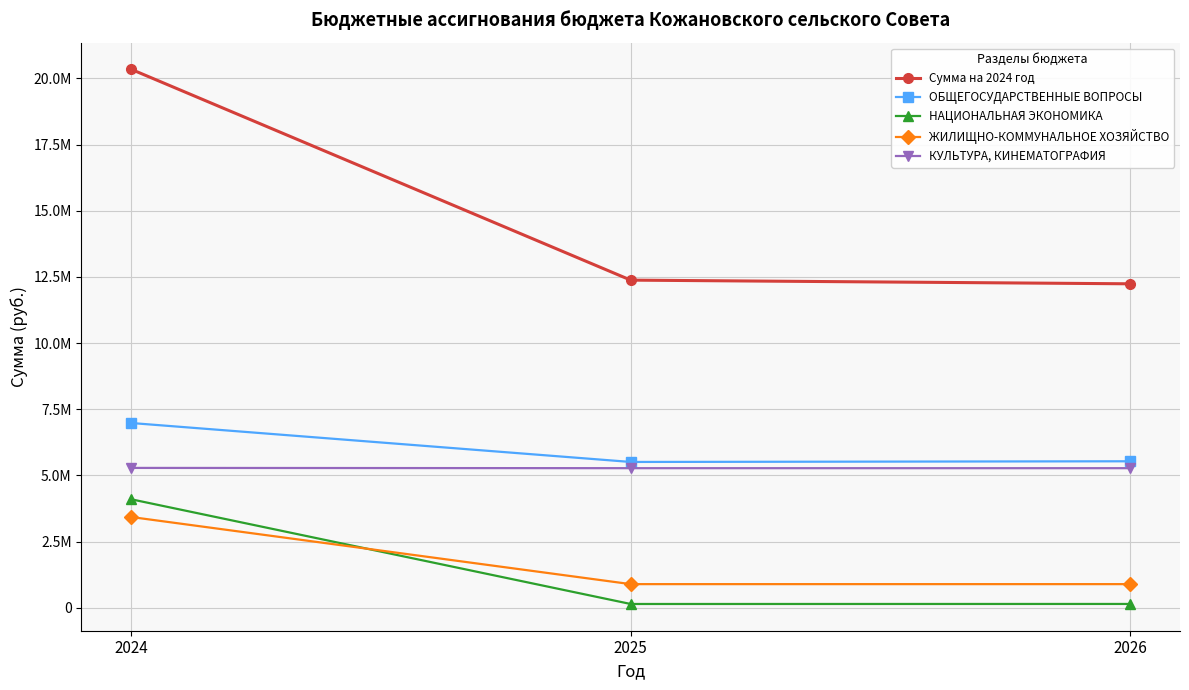

What are all the series names shown in the legend?

Сумма на 2024 год, ОБЩЕГОСУДАРСТВЕННЫЕ ВОПРОСЫ, НАЦИОНАЛЬНАЯ ЭКОНОМИКА, ЖИЛИЩНО-КОММУНАЛЬНОЕ ХОЗЯЙСТВО, КУЛЬТУРА, КИНЕМАТОГРАФИЯ